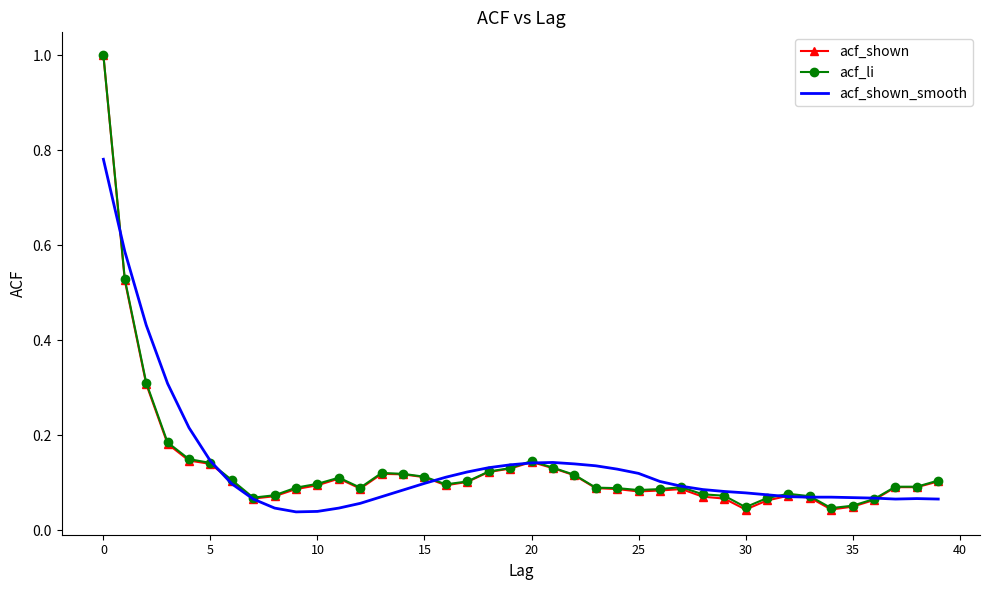

What is the maximum value shown in the chart?

1.0